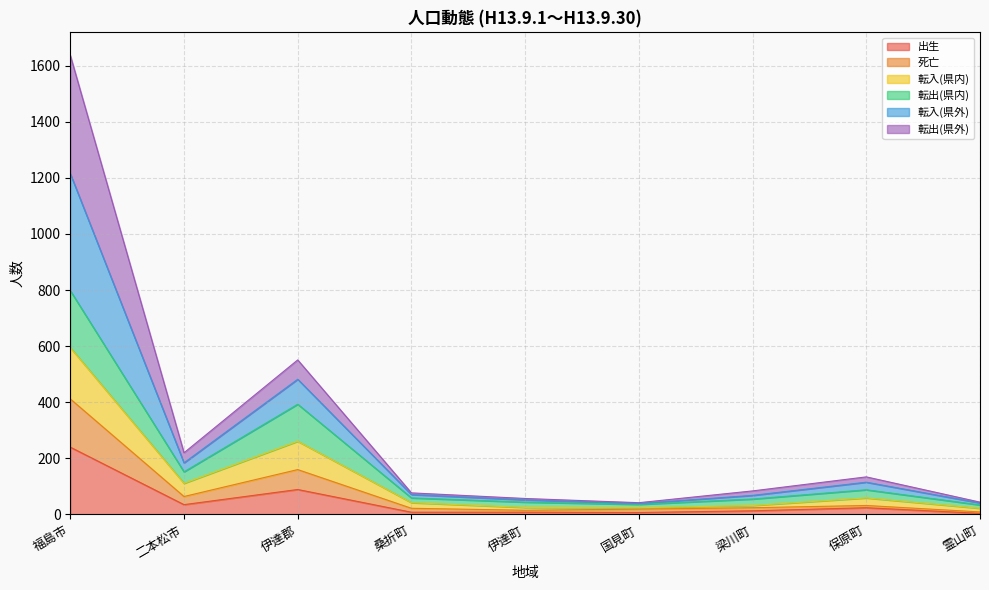

At which category is the sum across all series the highest?

福島市